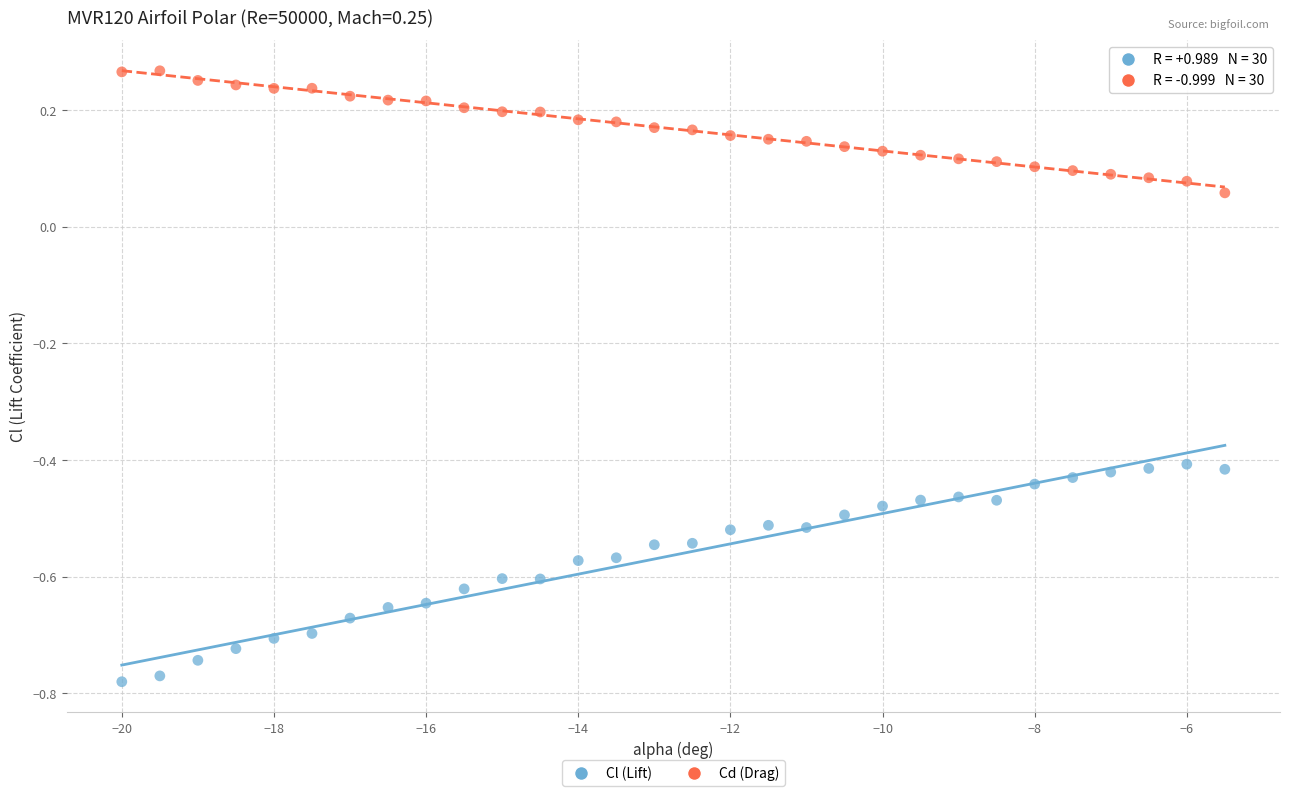

Across all data points, what is the range of X values (max minus min)?

14.5